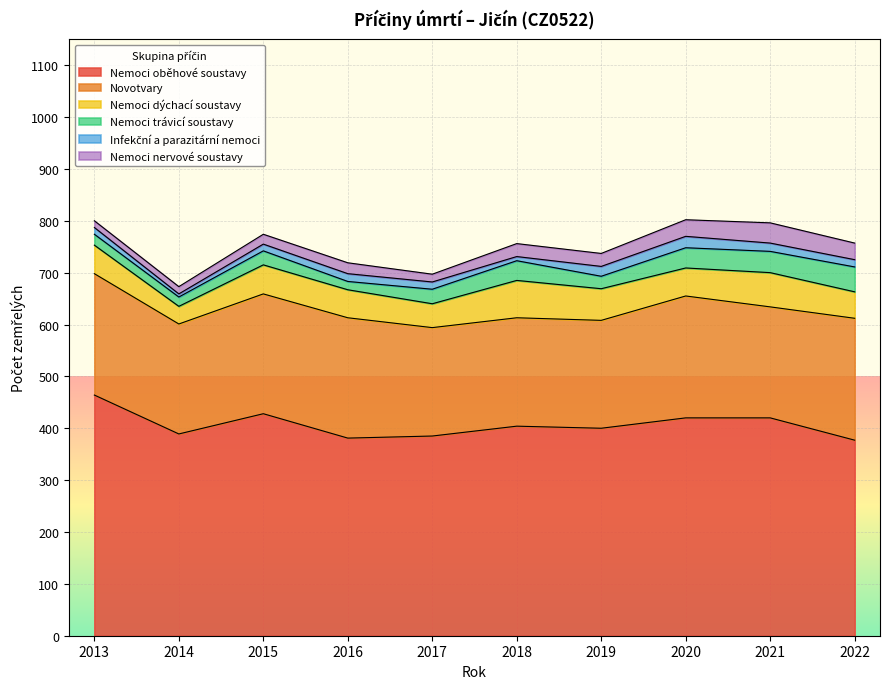

True or false: Nemoci oběhové soustavy has a value of 755 at 2015.

False